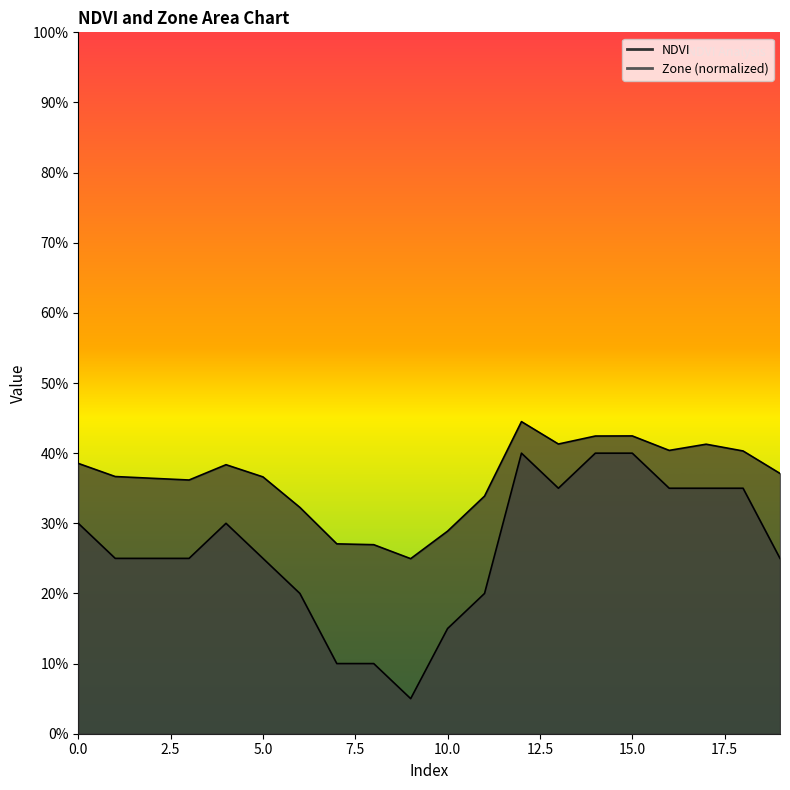

In Zone, how many points are lower than both neighbors (excluding endpoints)?

2